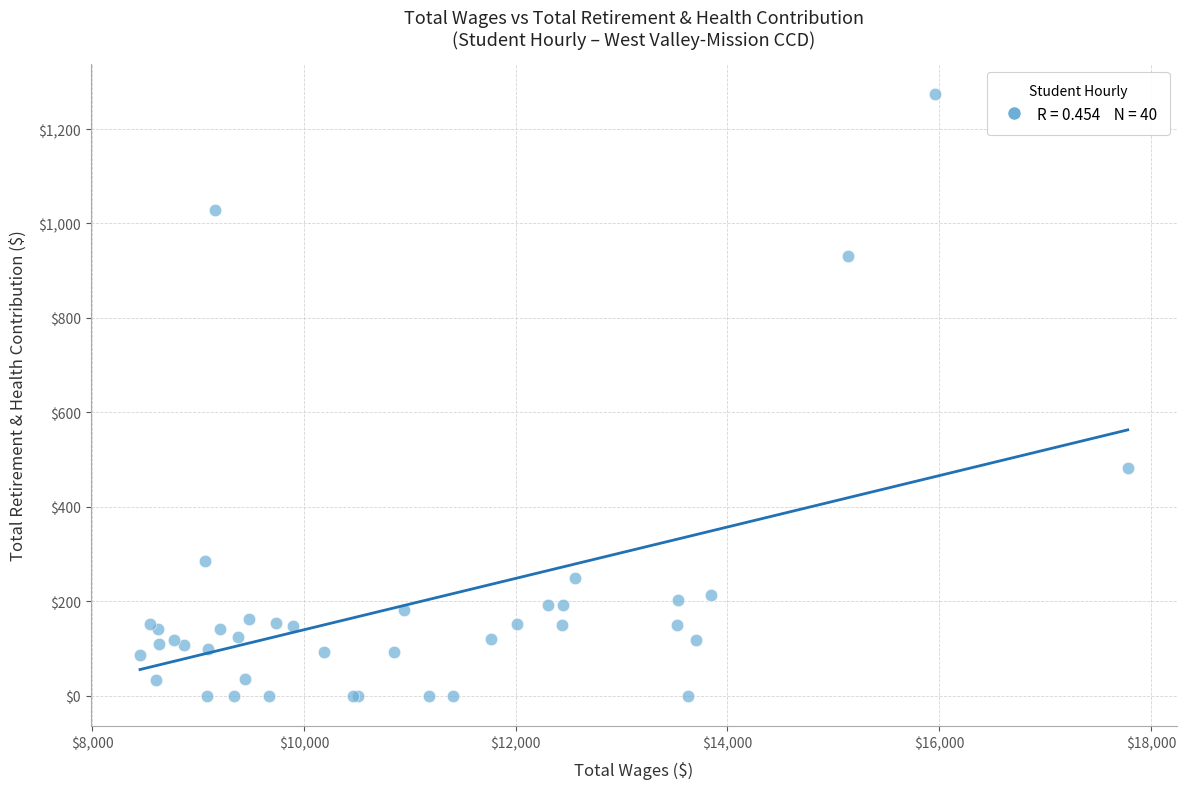

What Y value in the scatter plot is closest to 637?

482